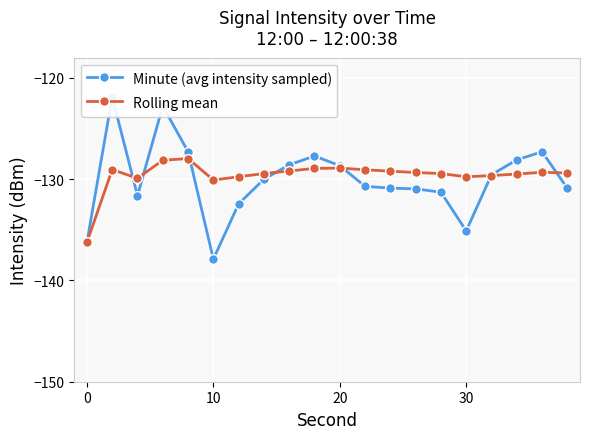

The Rolling mean series shows -129.8 at 30. True or false?

True